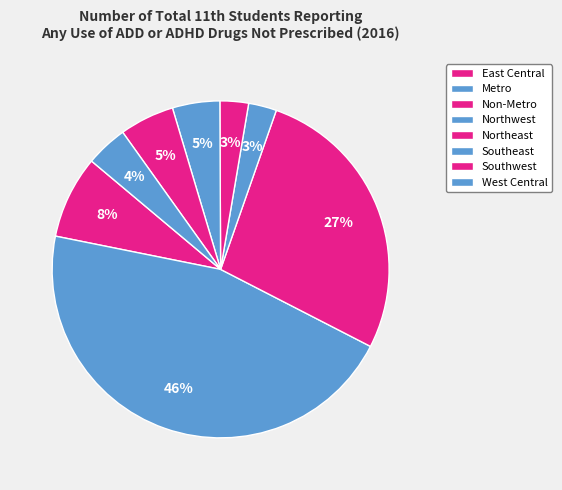

Does Non-Metro account for over 50% of the chart?

No